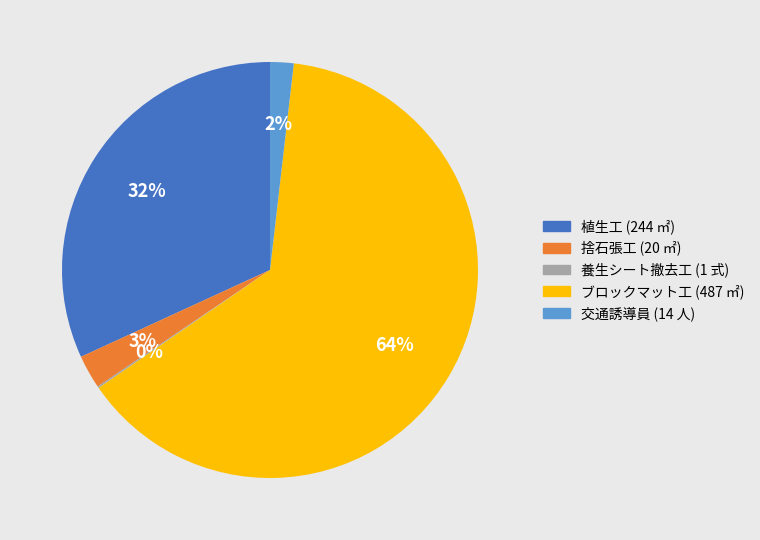

Approximately how many times larger is the value at 植生工 (244 ㎡) compared to ブロックマット工 (487 ㎡)?

0.5